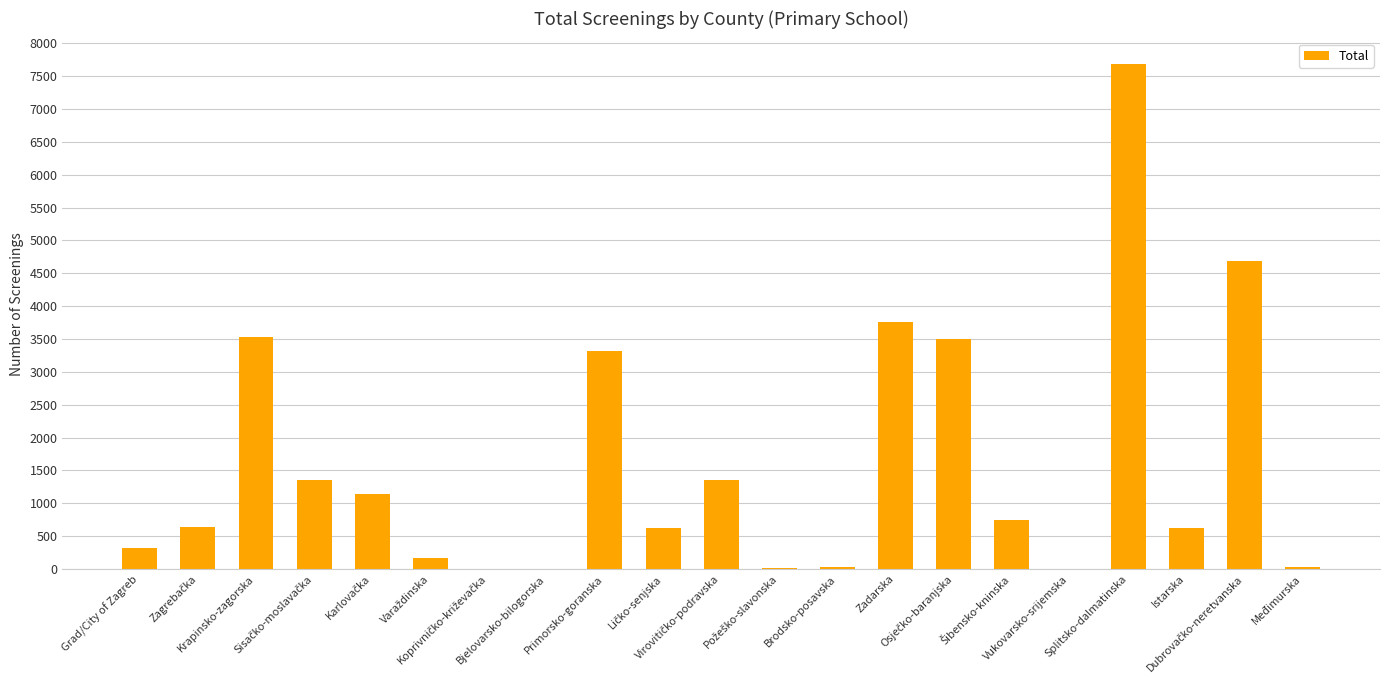

What is the sum of all values?

33501